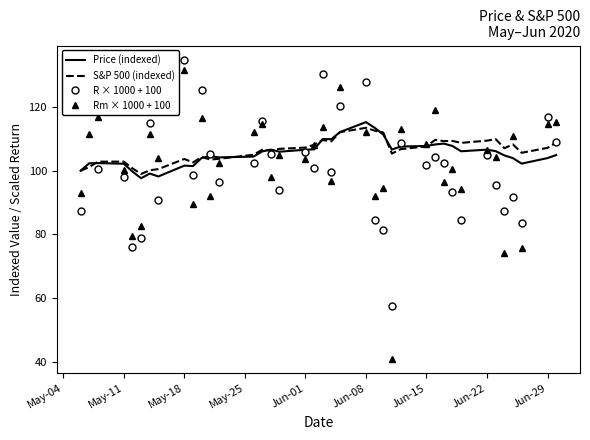

In S&P 500 (indexed), how many points are lower than both neighbors (excluding endpoints)?

10